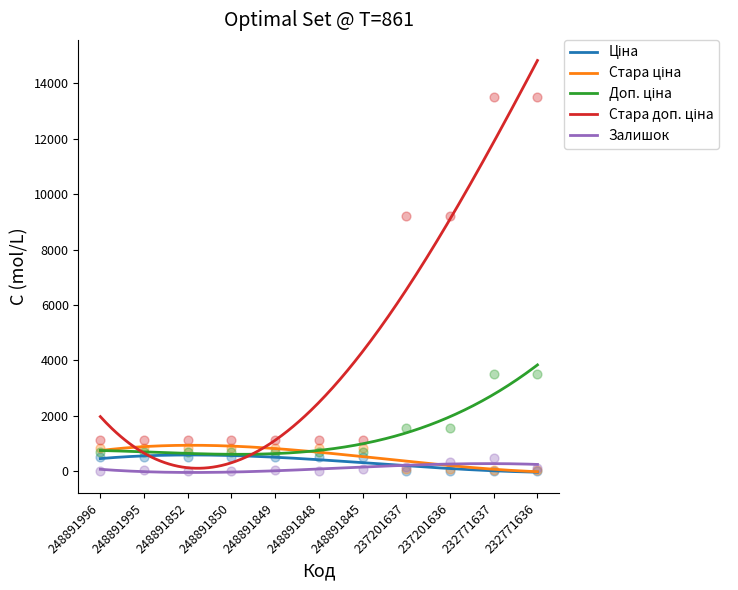

Is the value of Доп. ціна at 248891852 greater than the value of Залишок at 248891996?

Yes